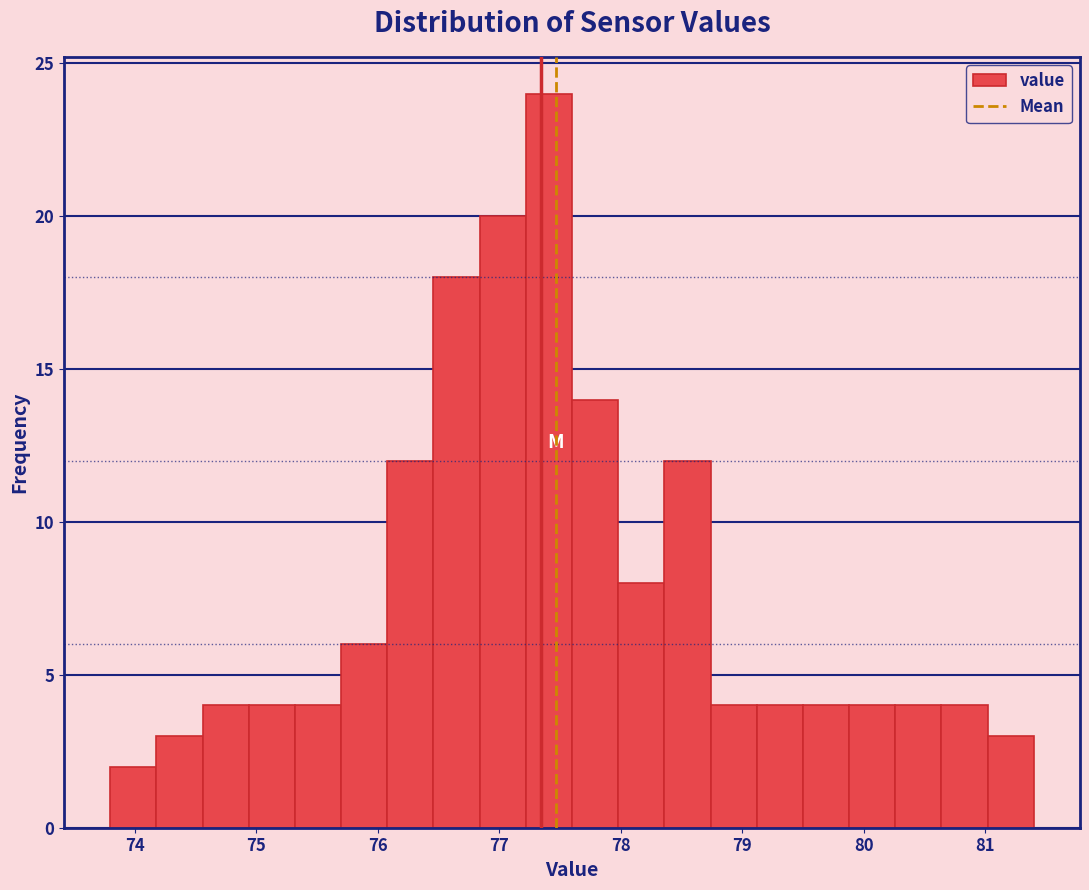

Around what value on the x-axis is the tallest bar? Give the approximate position of its centre, as read against the axis.

77.4